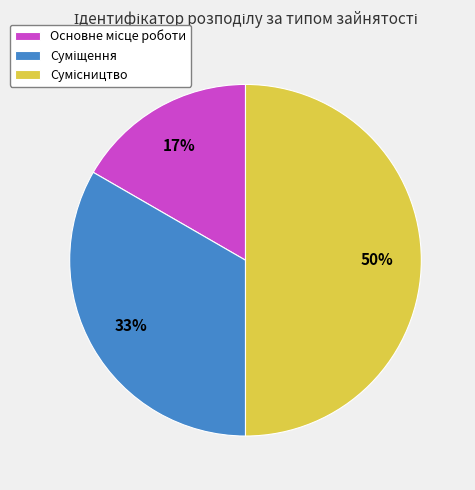

To the nearest percent, what is the average slice percentage?

33%